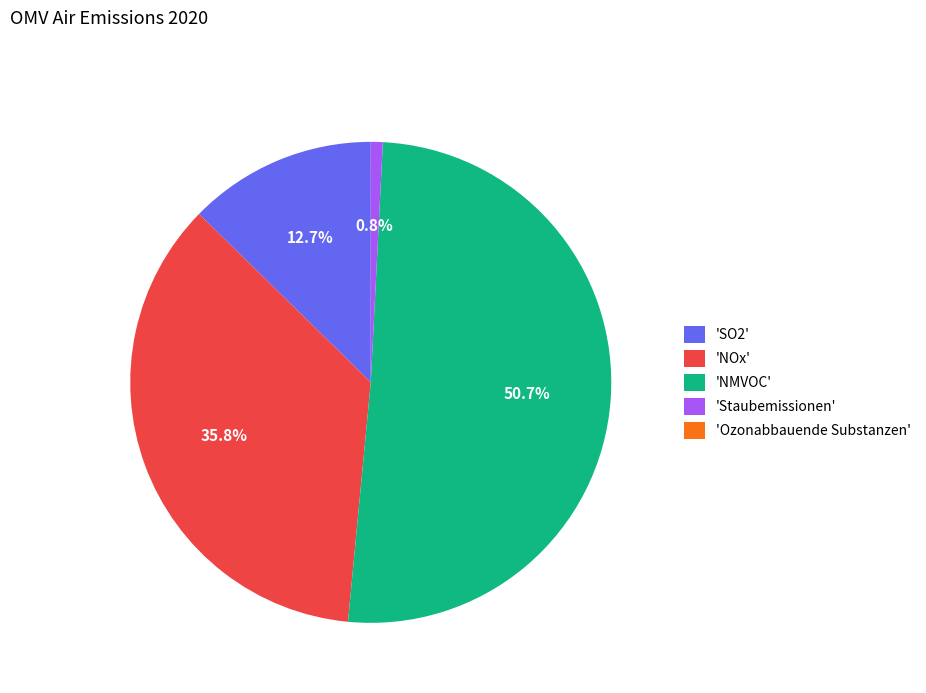

Combined, do 'NMVOC' and 'NOx' account for over 50%?

Yes